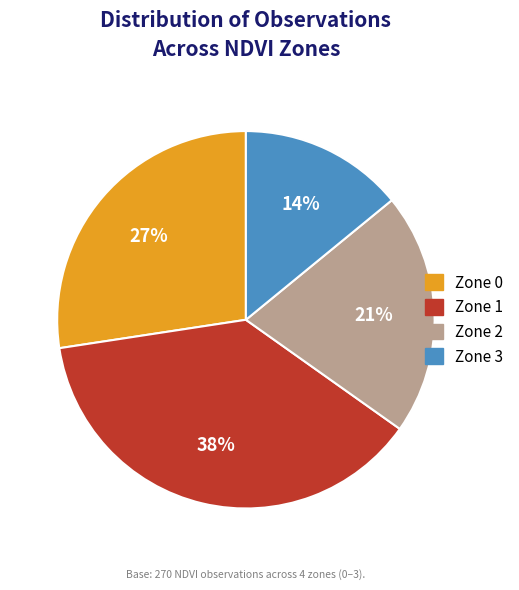

How many slices are in this pie chart?

4